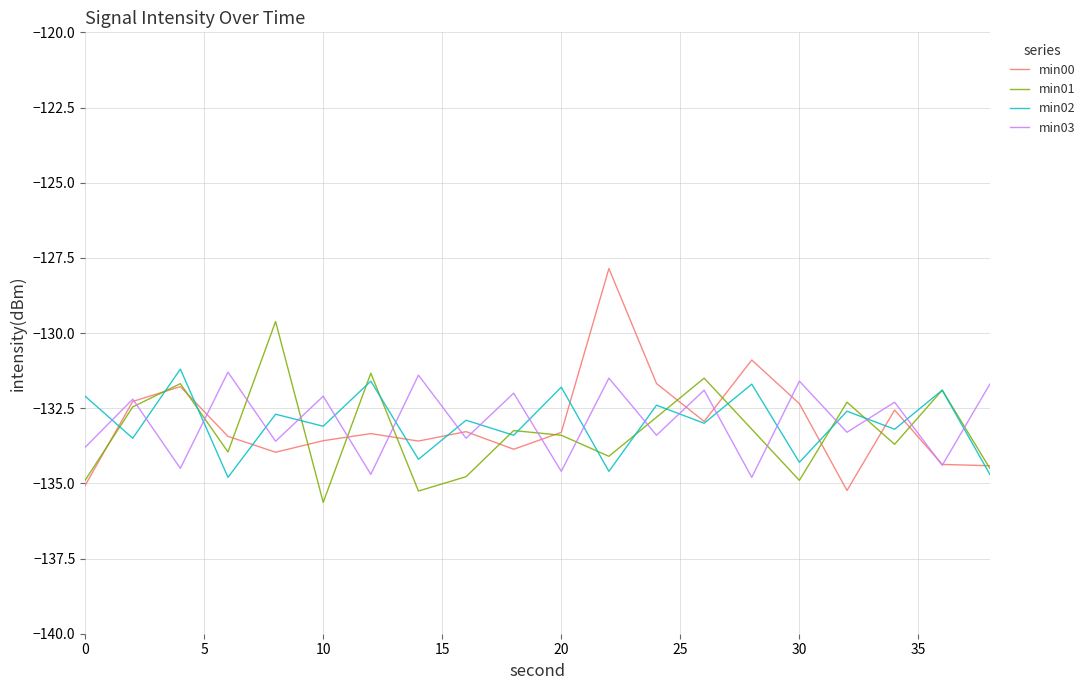

Which series has the widest spread of values?

min00